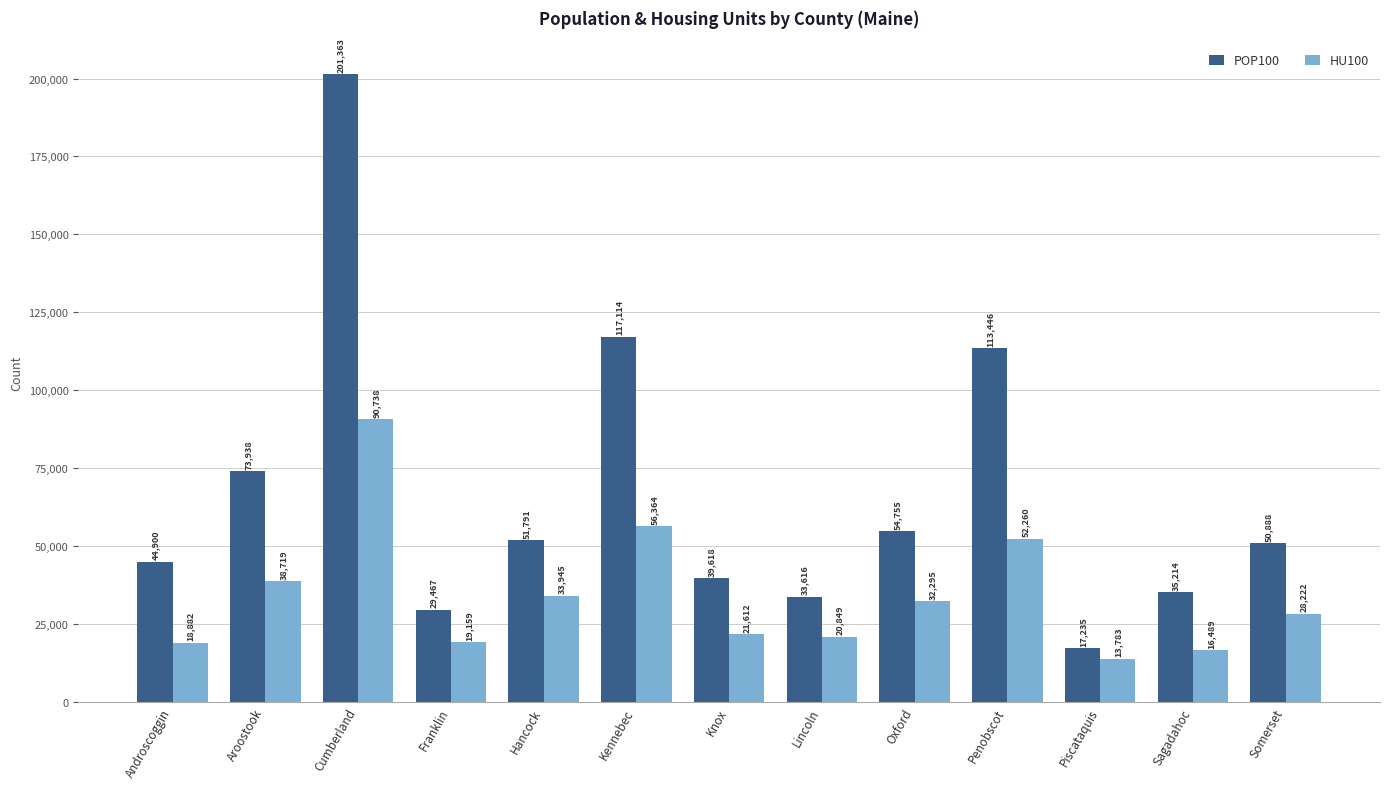

Where does the POP100 series first go above 50888?

Aroostook